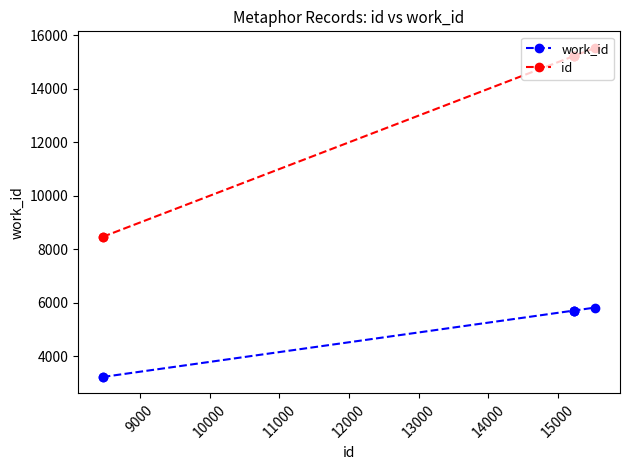

What is the minimum value for id?

8466